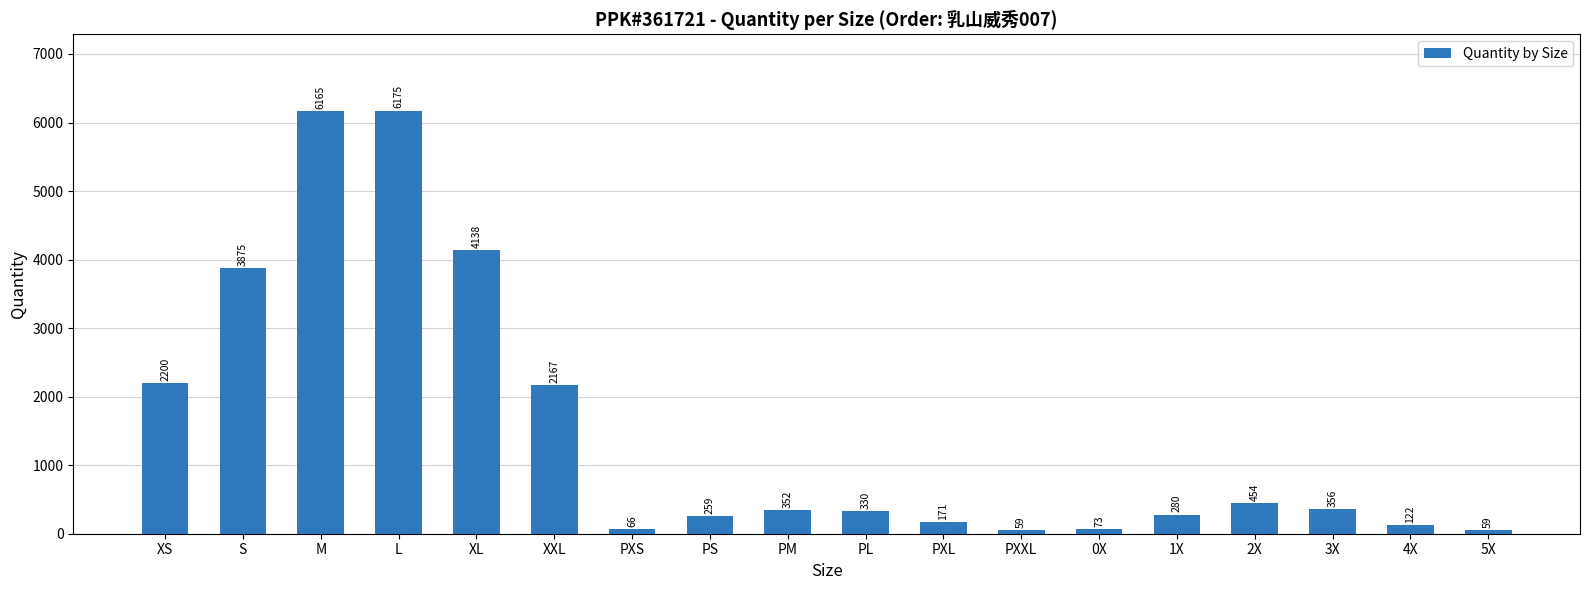

Is it true that the value at 3X is 356?

True